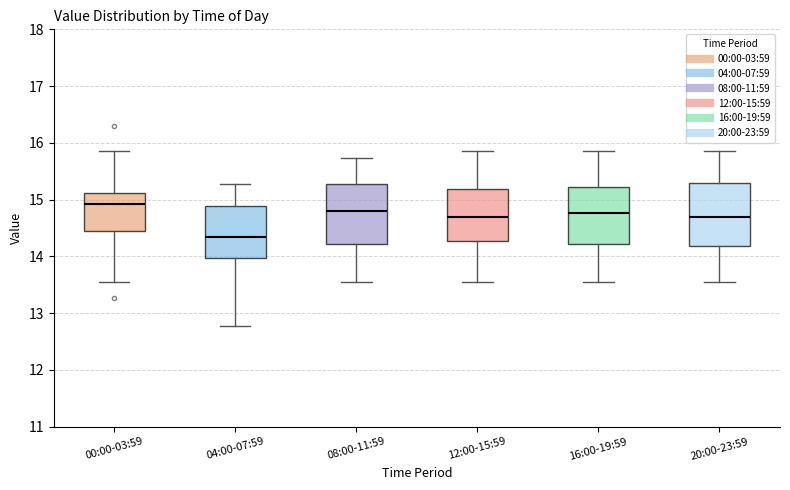

Where is the upper edge of the box for 16:00-19:59 on the y-axis? The values are not printed on the chart, so give them approximately, as read against the axis.

15.2